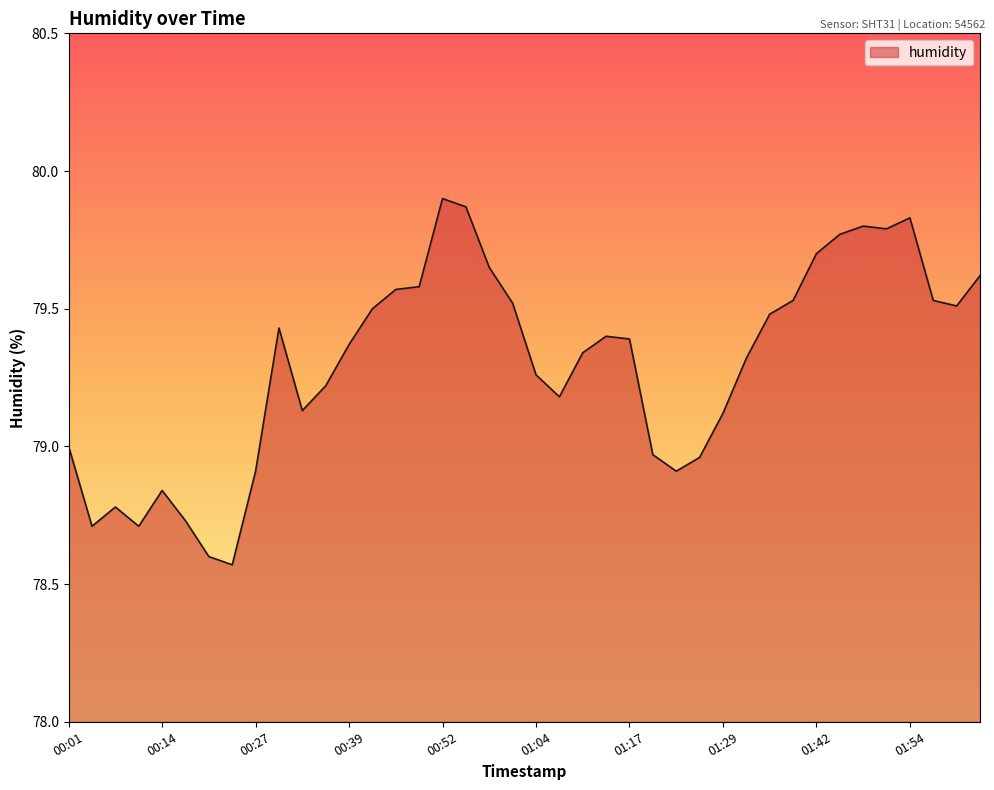

What is the difference between the maximum and minimum values?

1.3